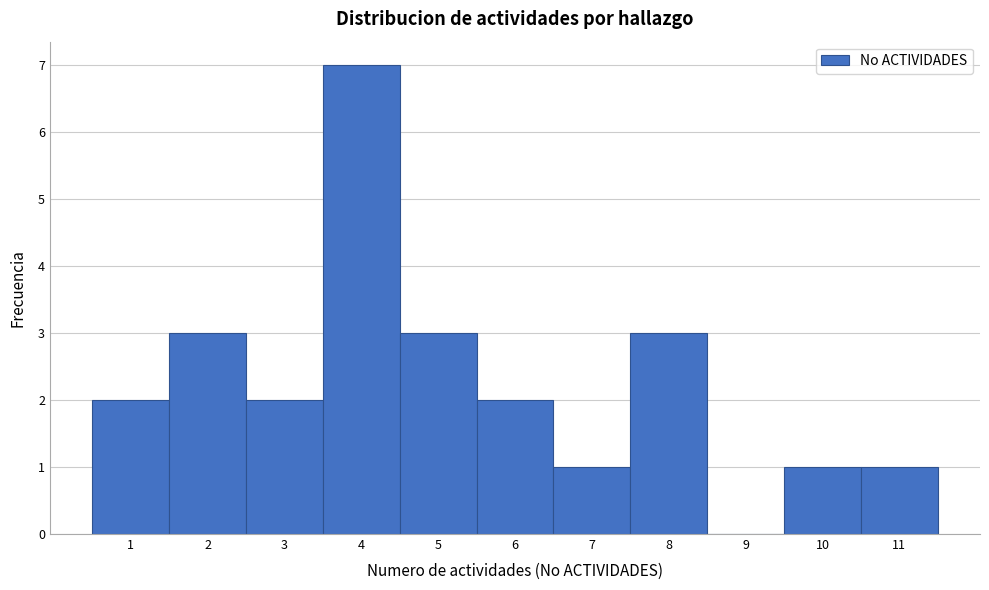

Reading left to right, transcribe this chart: for each bar, give the range it covers on the x-axis and its height. The values are not printed on the chart, so give them approximately, as read against the axis.

0.5 to 1.5: 2
1.5 to 2.5: 3
2.5 to 3.5: 2
3.5 to 4.5: 7
4.5 to 5.5: 3
5.5 to 6.5: 2
6.5 to 7.5: 1
7.5 to 8.5: 3
8.5 to 9.5: 0
9.5 to 10.5: 1
10.5 to 11.5: 1